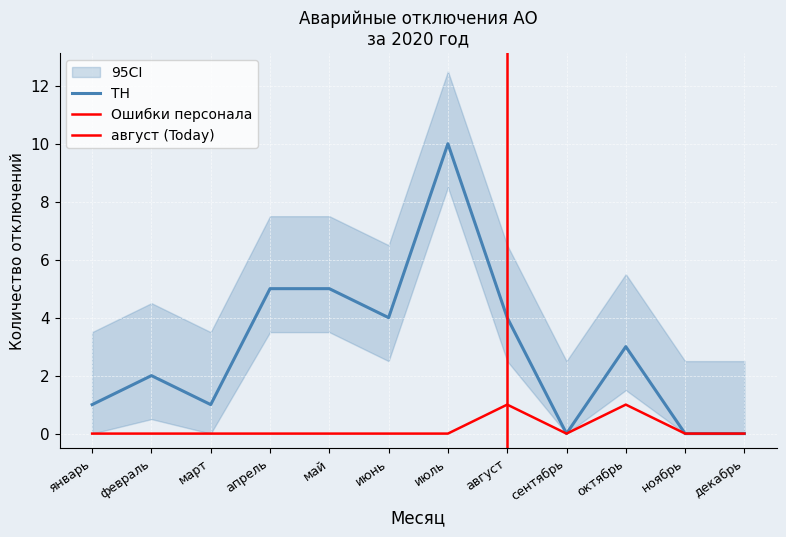

Which series has the largest range (max minus min)?

ТН